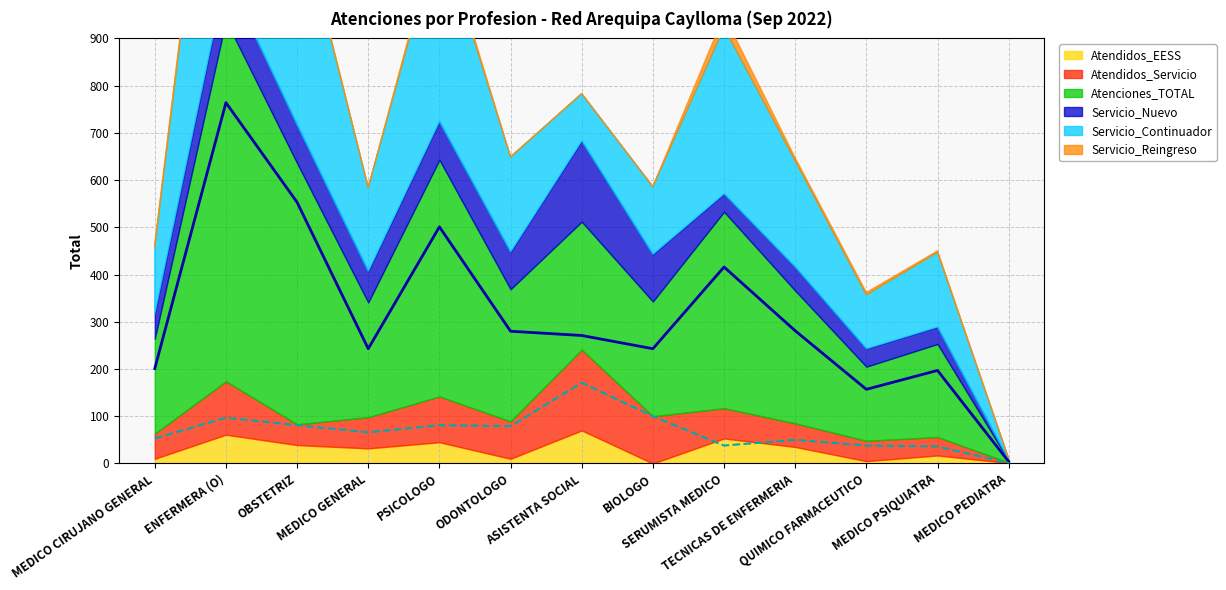

Where is the first local maximum for Servicio_Reingreso?

ENFERMERA (O)